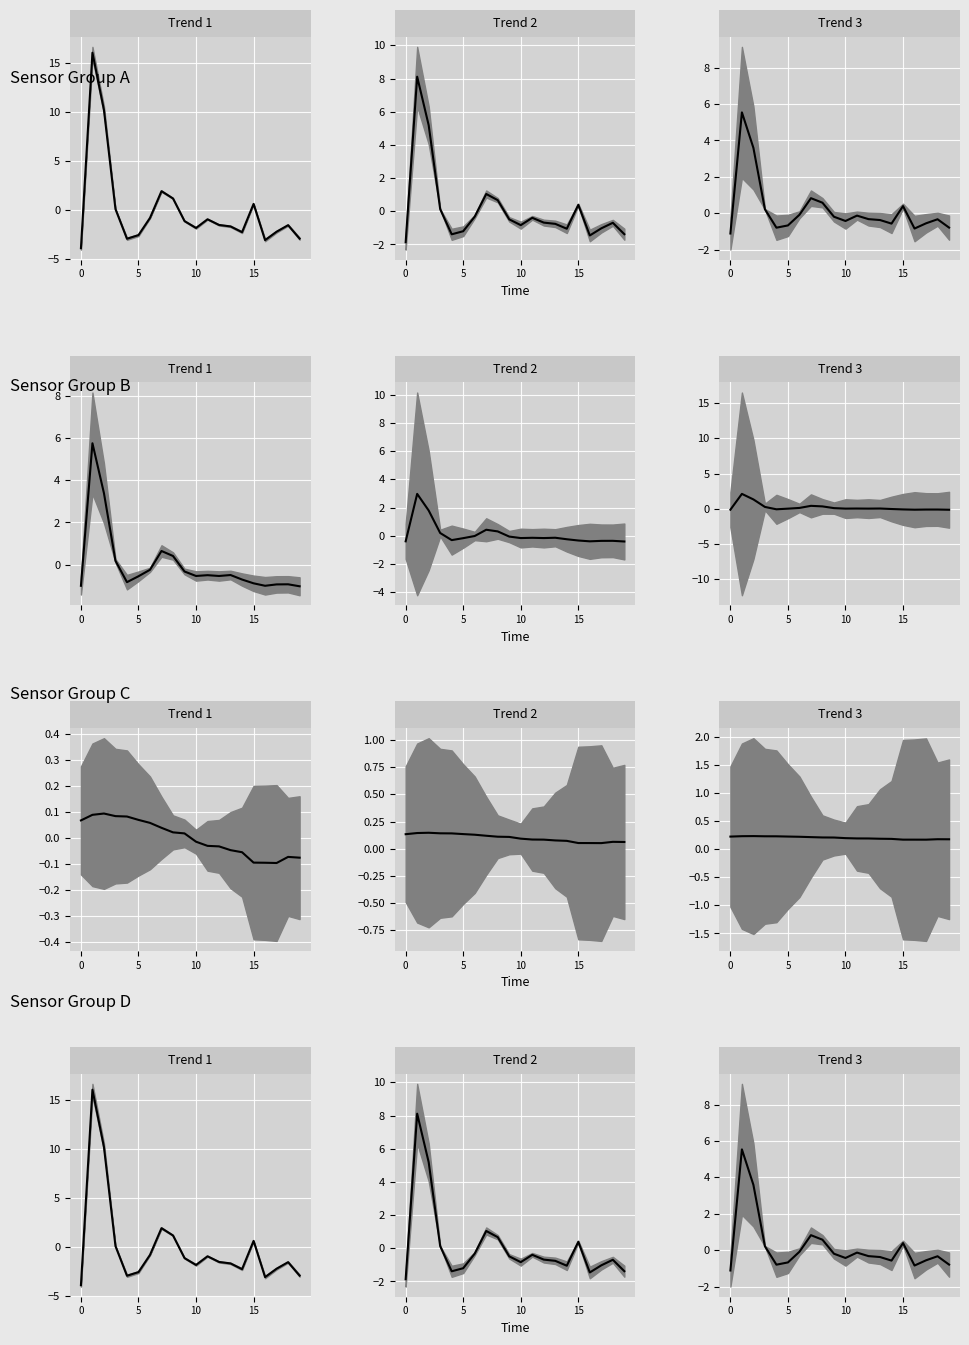

Which series ends up on top after the final intersection of Mean Trend 2 and Mean Trend 3?

Mean Trend 3